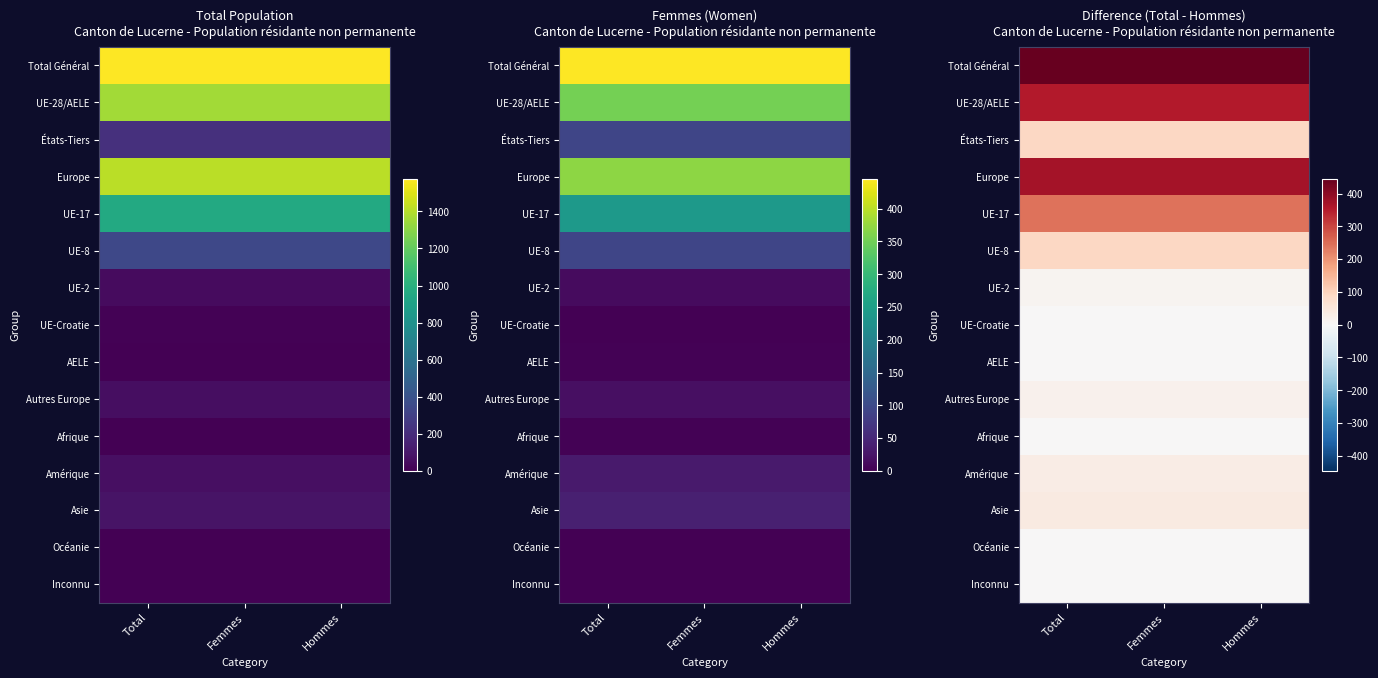

The Asie series shows 40 at Femmes. True or false?

True